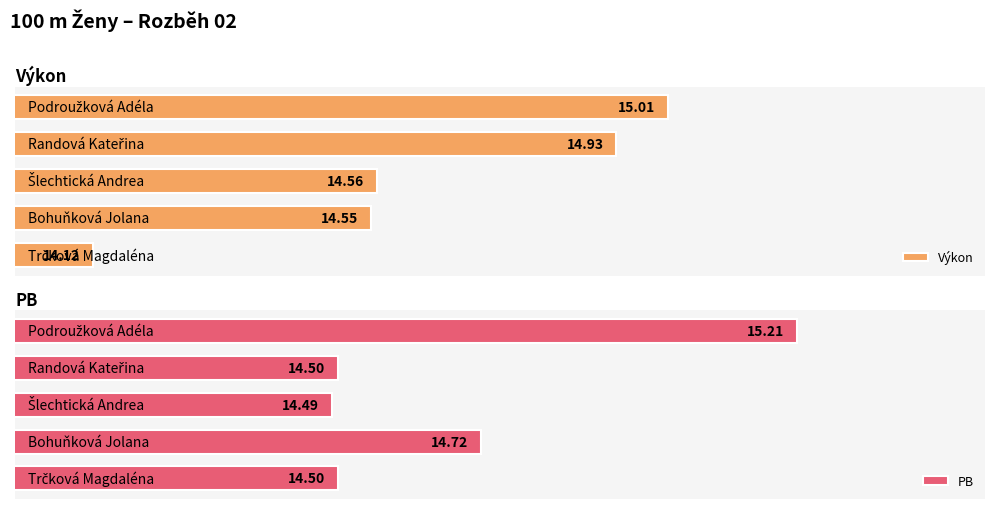

What is the minimum value shown in the chart?

14.1